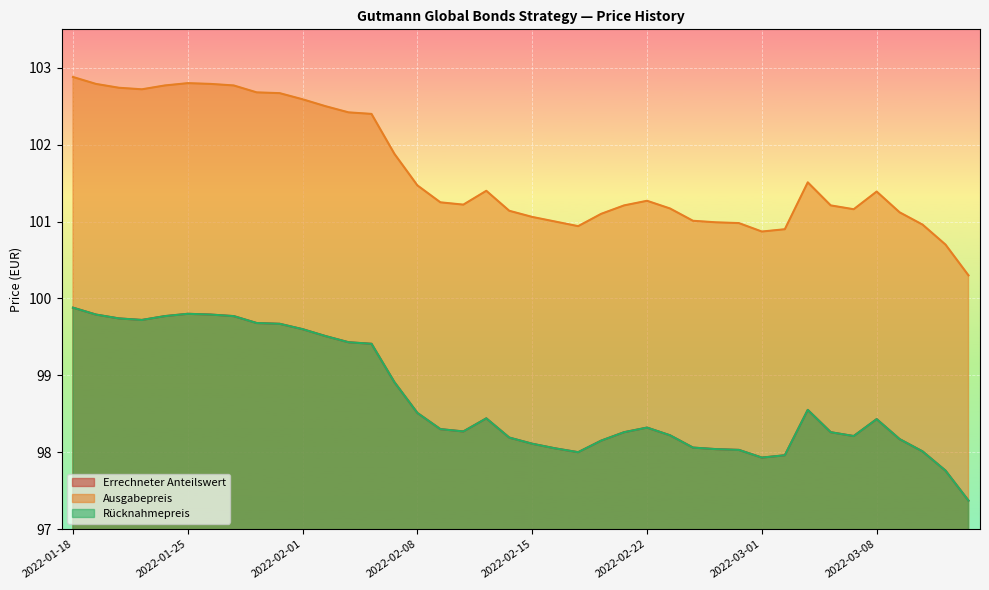

What is the difference between the maximum and minimum values in the Ausgabepreis series?

2.6